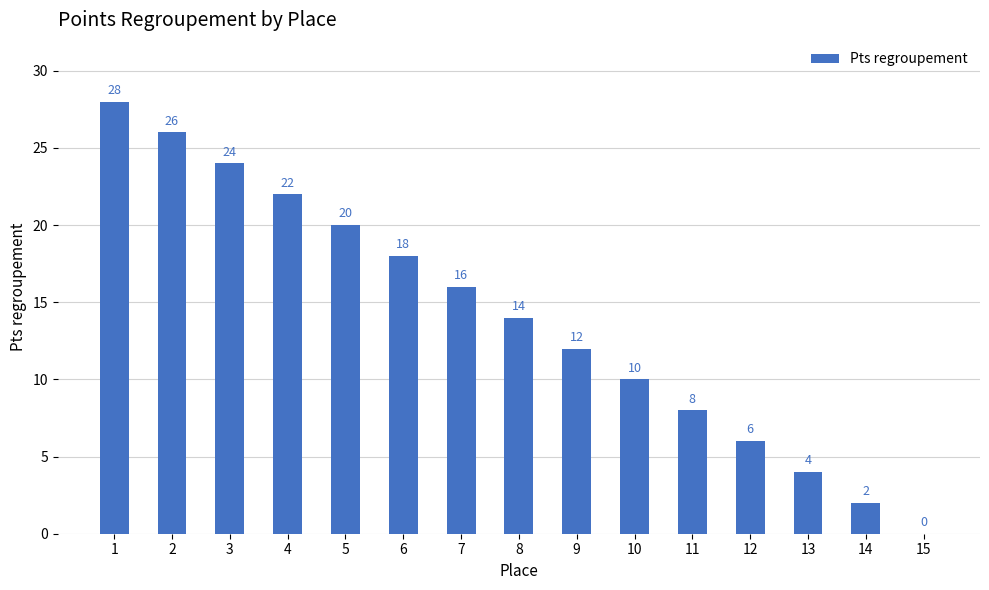

Read the value at 3.

24